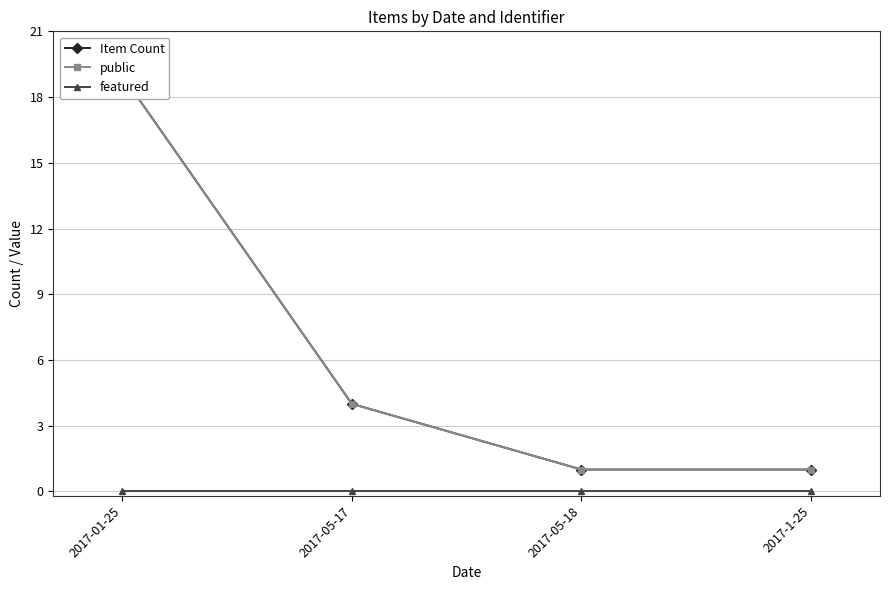

Count the Item Count values in the range 1 to 19.

4